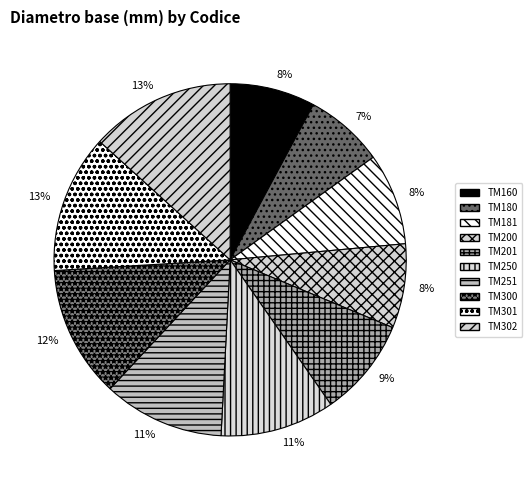

Between TM250 and TM160, which is larger?

TM250